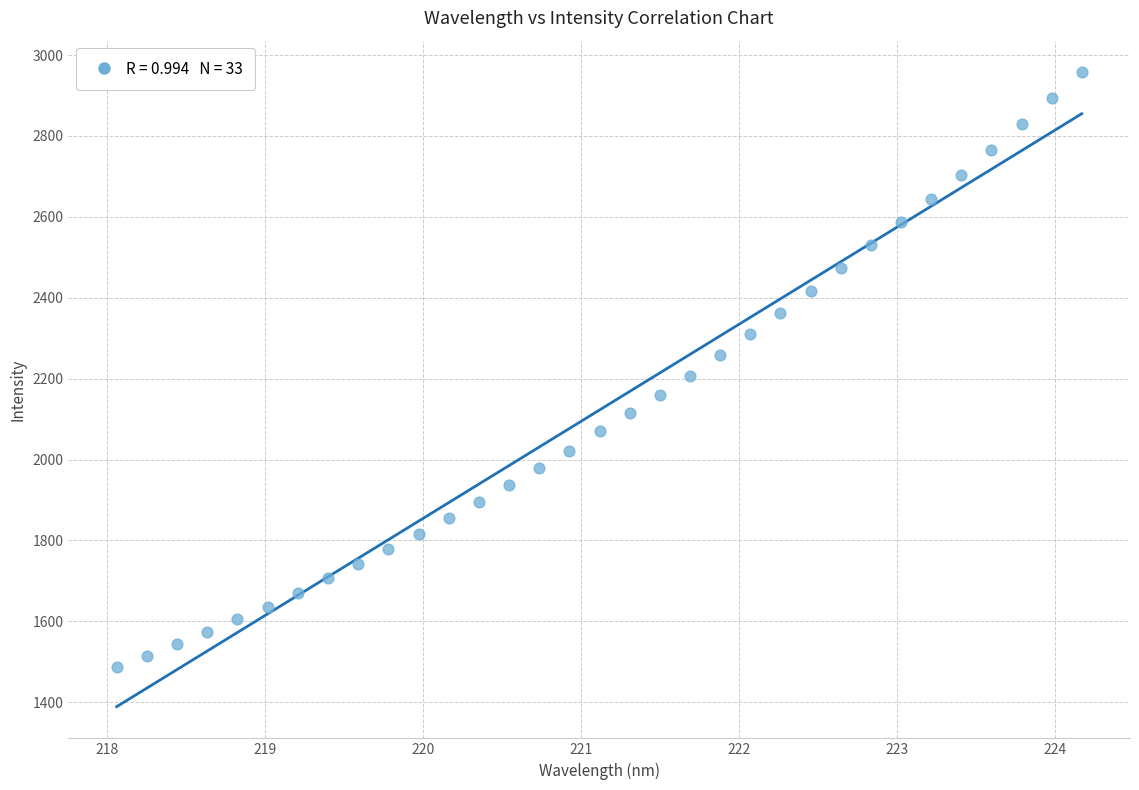

What is the range of Y values (max minus min)?

1470.8